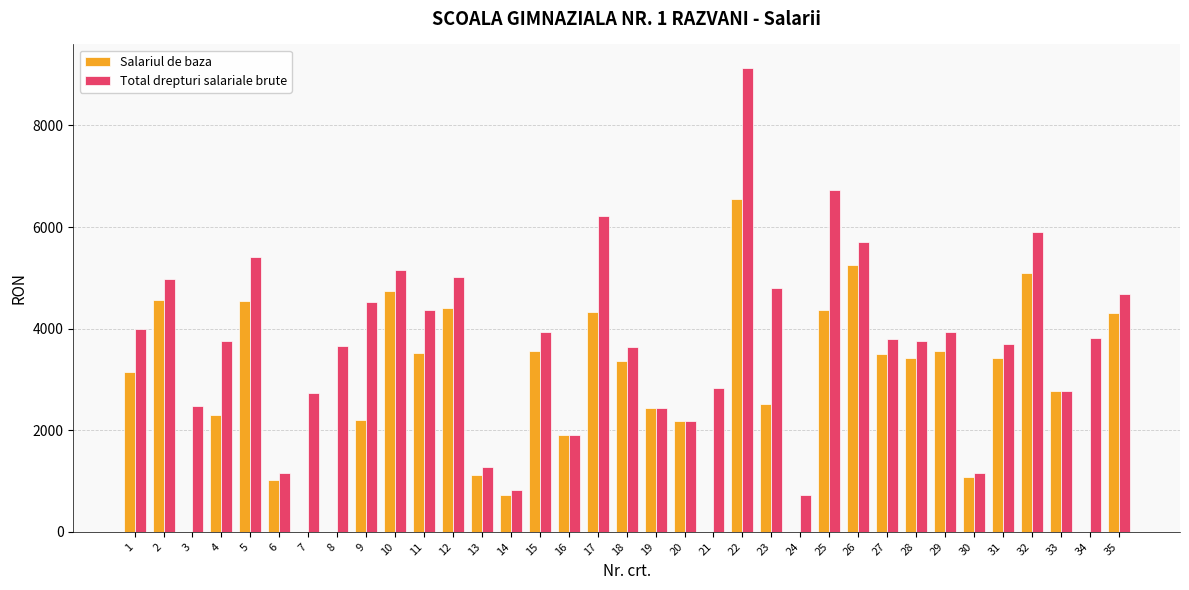

Is it true that Salariul de baza equals 1006 at 2?

False